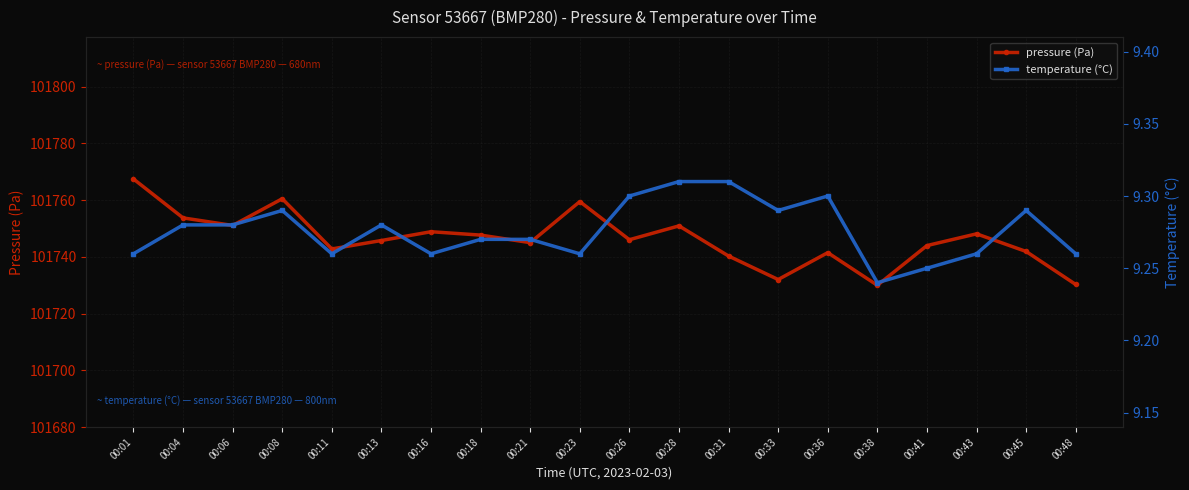

What is the difference between the maximum and minimum values in the temperature (°C) series?

0.1